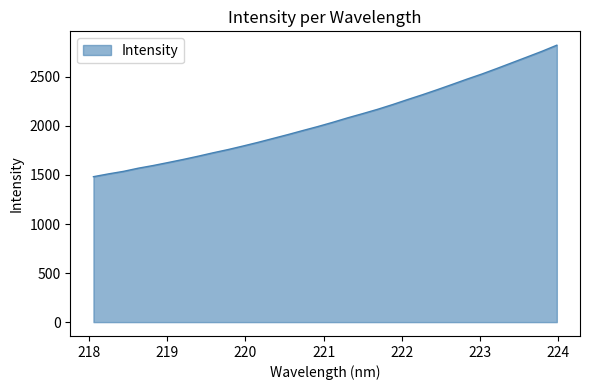

What is the smallest value displayed?

1482.8